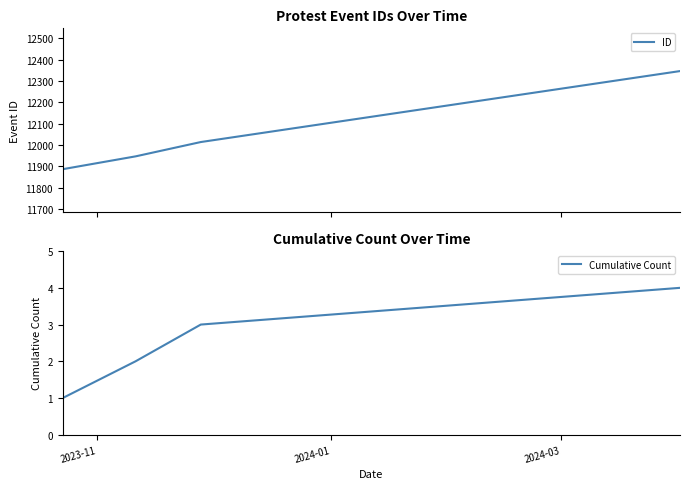

True or false: ID has more than 2 points higher than both neighbors.

False